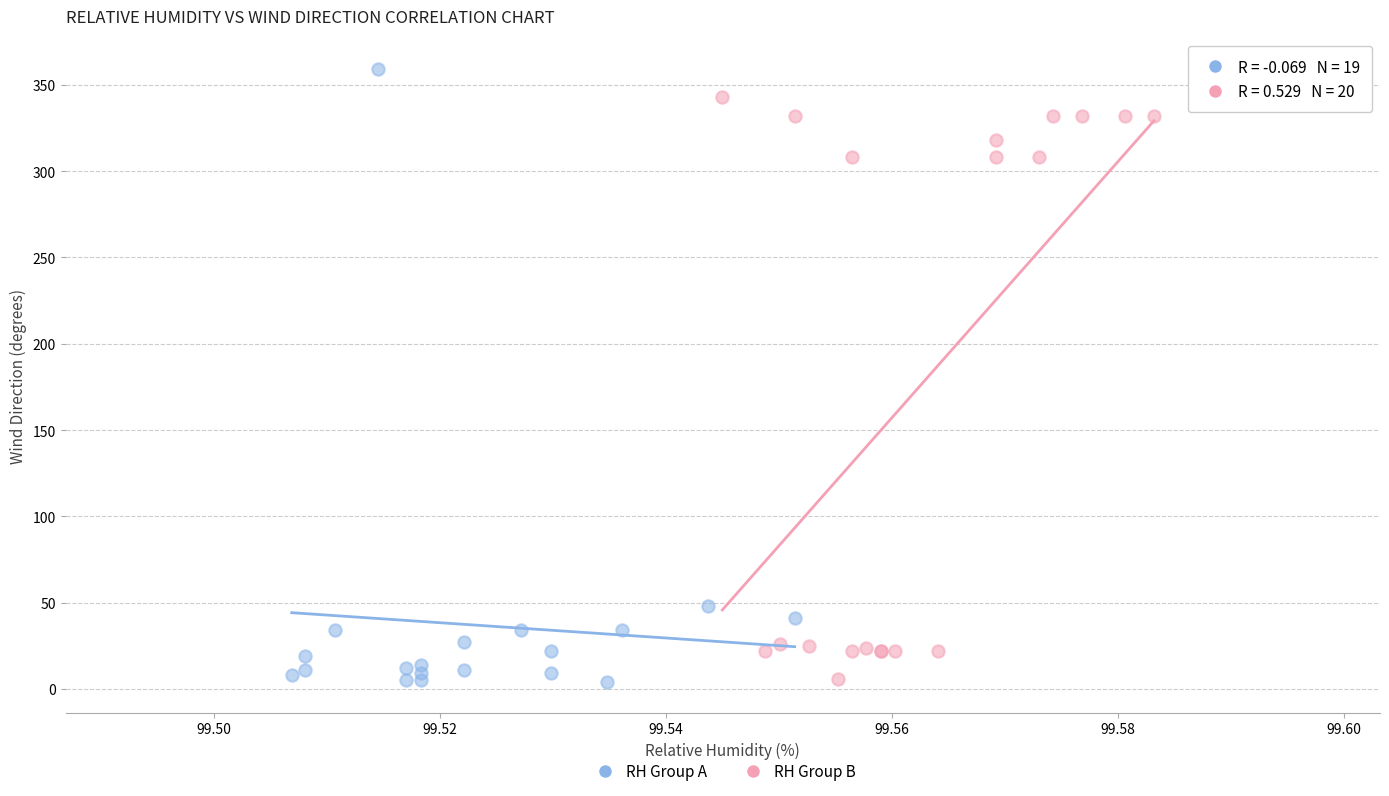

Which series has the largest Y range (max minus min)?

RH Group A